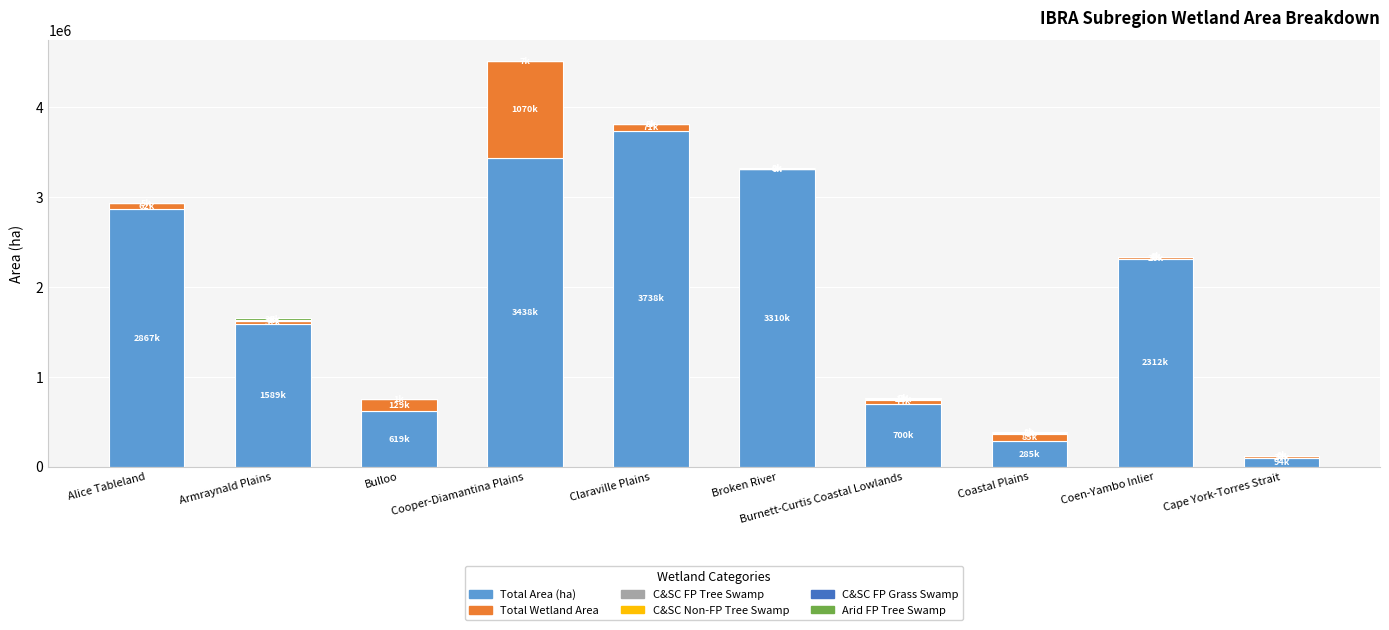

At which category is the sum across all series the highest?

Cooper-Diamantina Plains